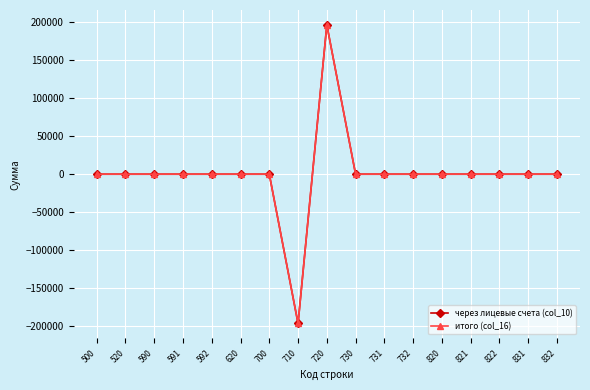

What is the highest value of the через лицевые счета (col_10) series?

196195.5